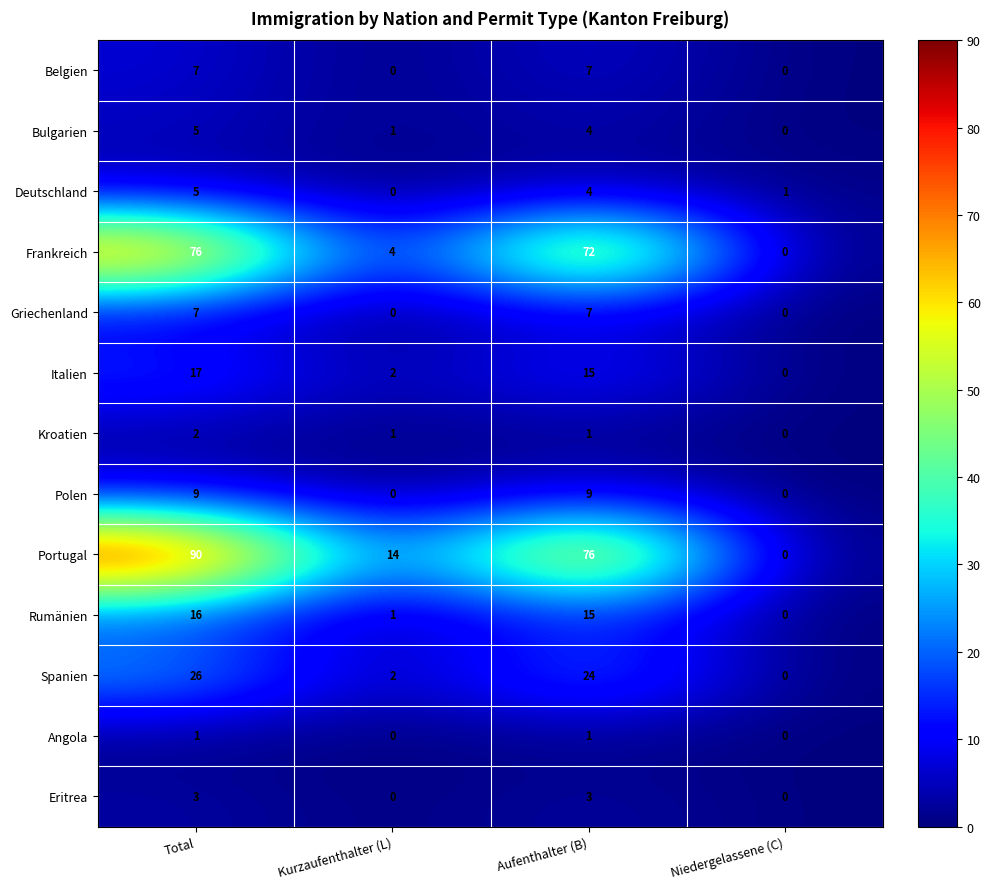

What is the difference between the maximum and minimum values in the Spanien series?

26